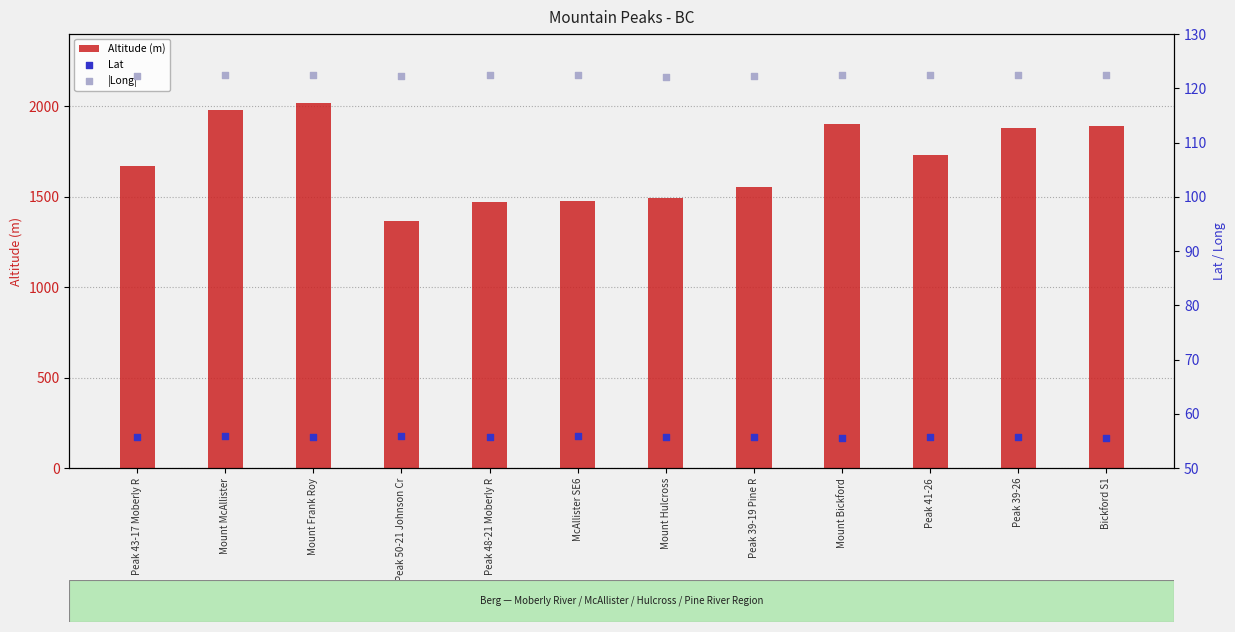

Is the value of Altitude (m) at Peak 41-26 greater than the value of |Long| at Peak 50-21 Johnson Cr?

Yes